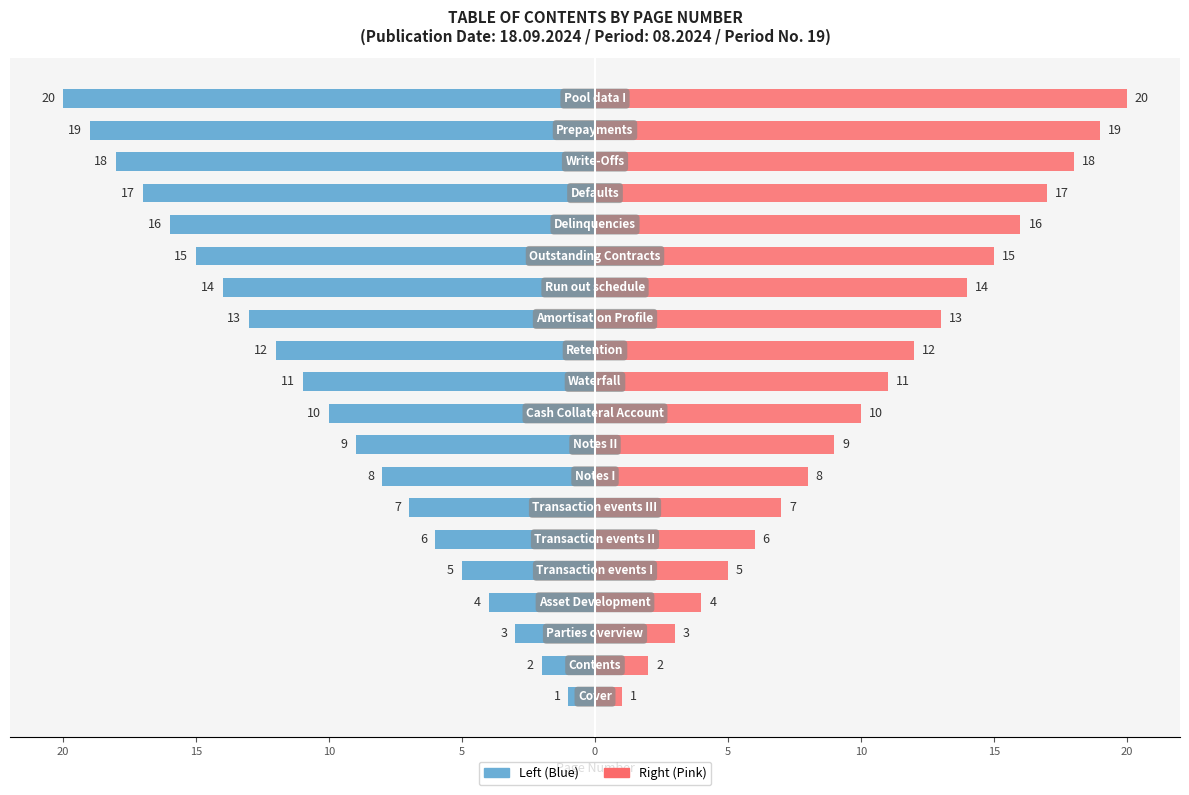

How many data points in Page (Blue) are above -10?

9